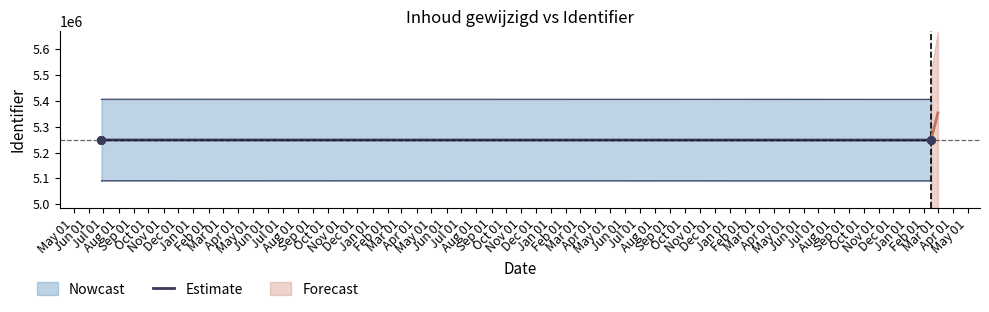

What is the ratio of the value at Jun 01 to the value at May 01?

1.0